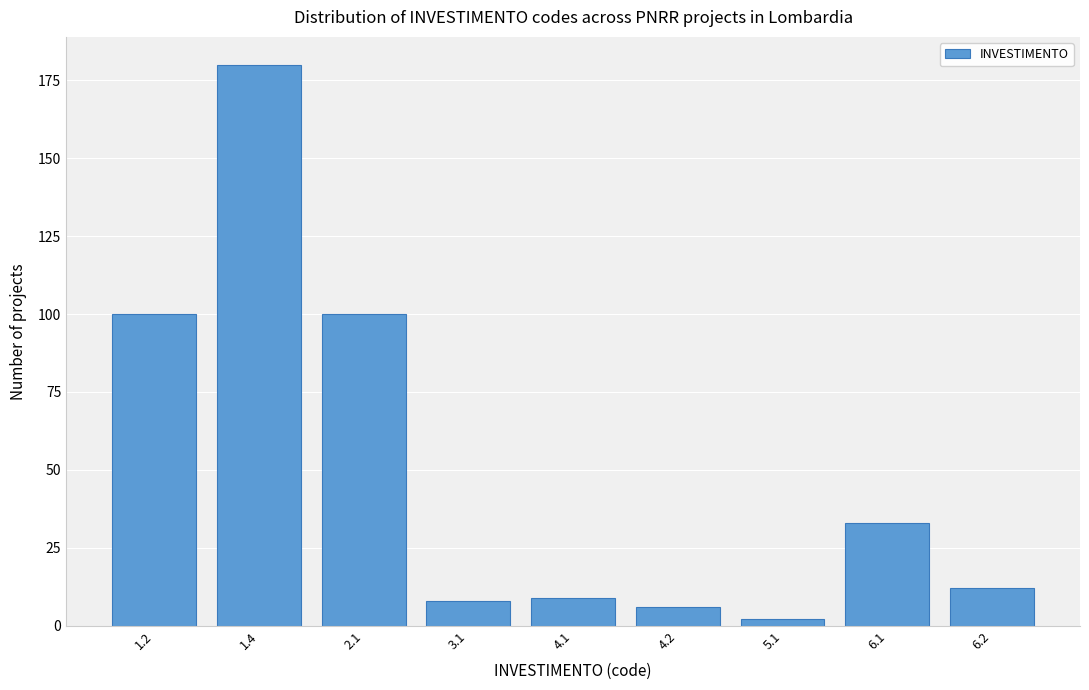

Reading right to left, what are all the values shown in this chart?

12	33	2	6	9	8	100	180	100